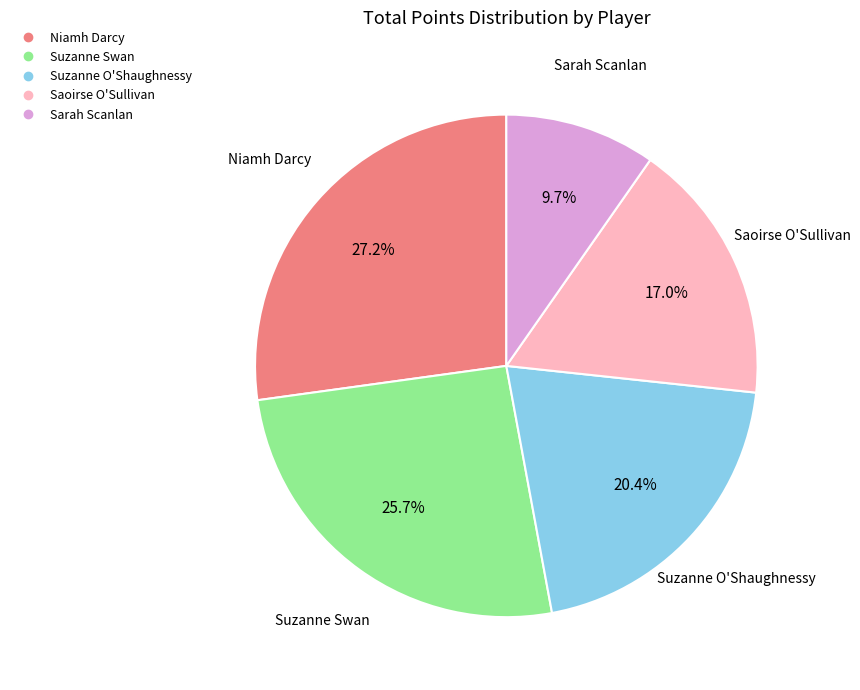

What is the smallest slice in the pie chart?

Sarah Scanlan